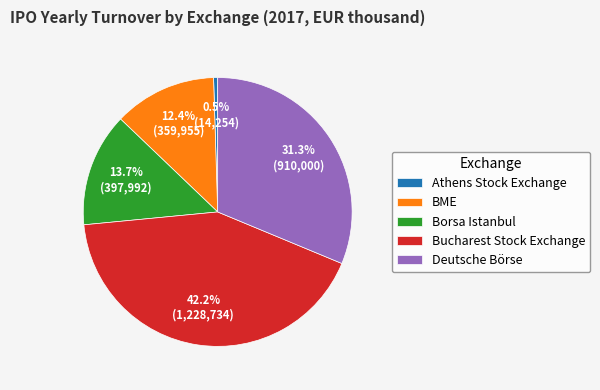

The BME slice represents 1% of the pie. True or false?

False